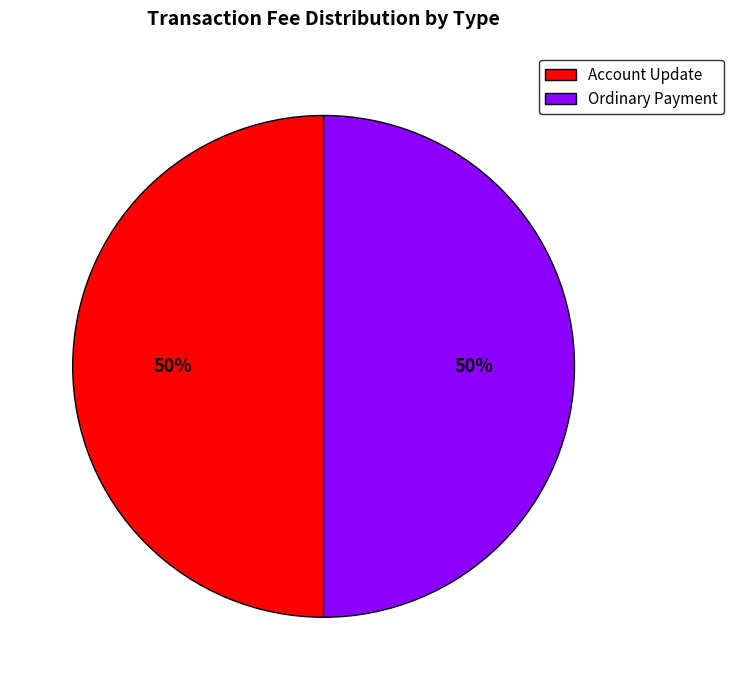

Is the sum of Account Update and Ordinary Payment greater than half?

Yes